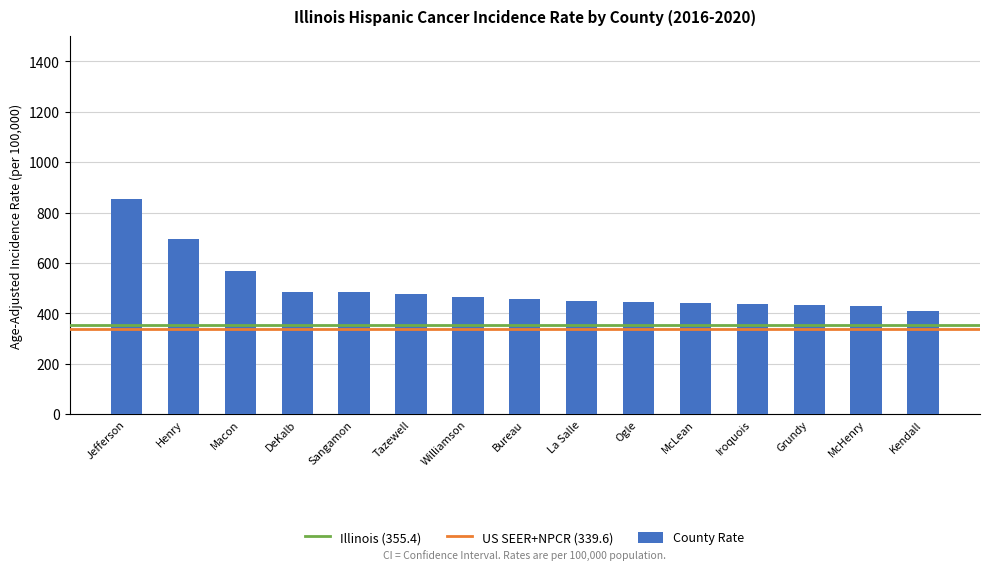

The value at Iroquois is 435.9. True or false?

True